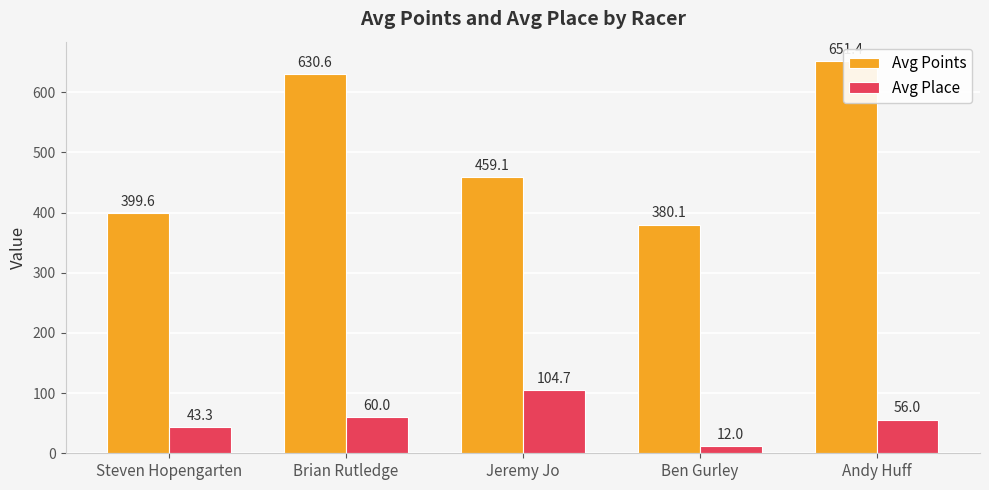

Is it true that Avg Place equals 56.0 at Andy Huff?

True